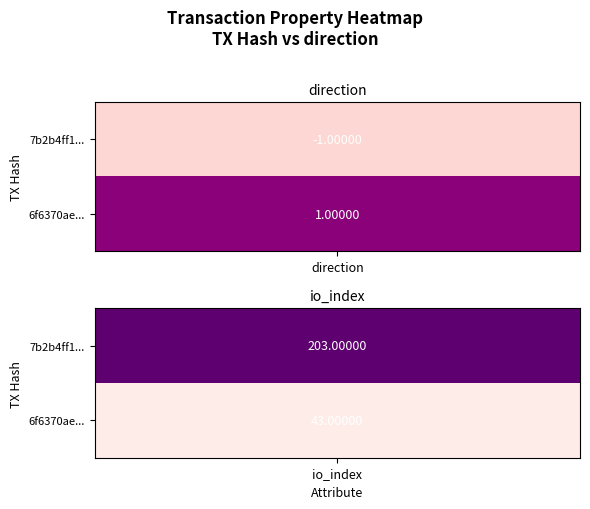

Count the number of categories in the chart.

2